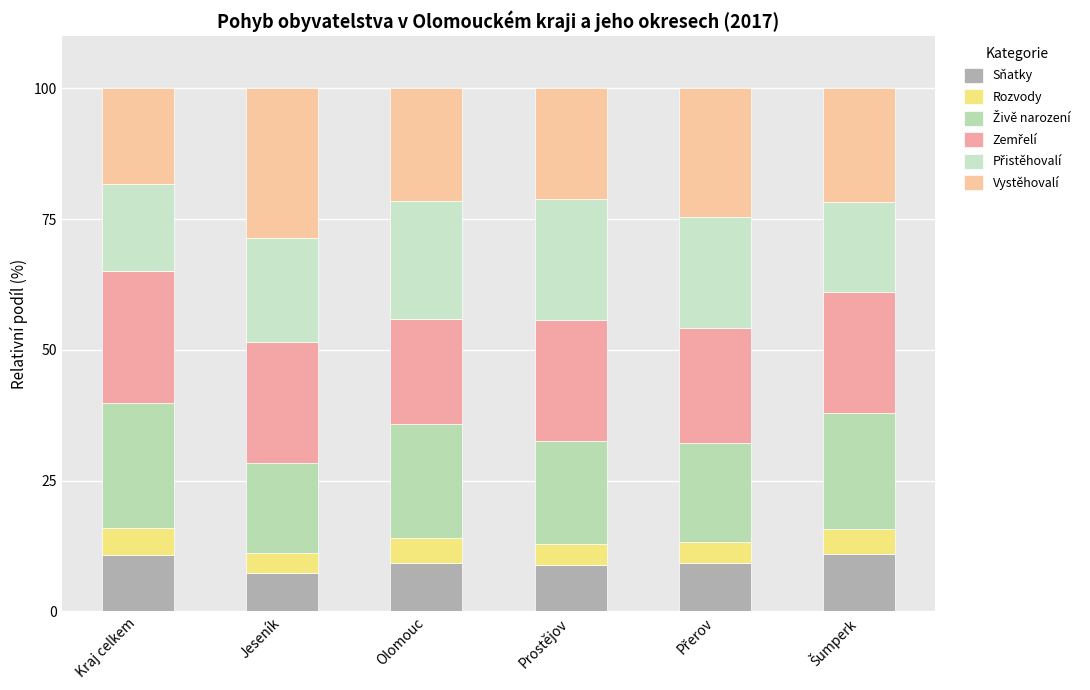

At which label does Přistěhovalí first exceed 21?

Olomouc